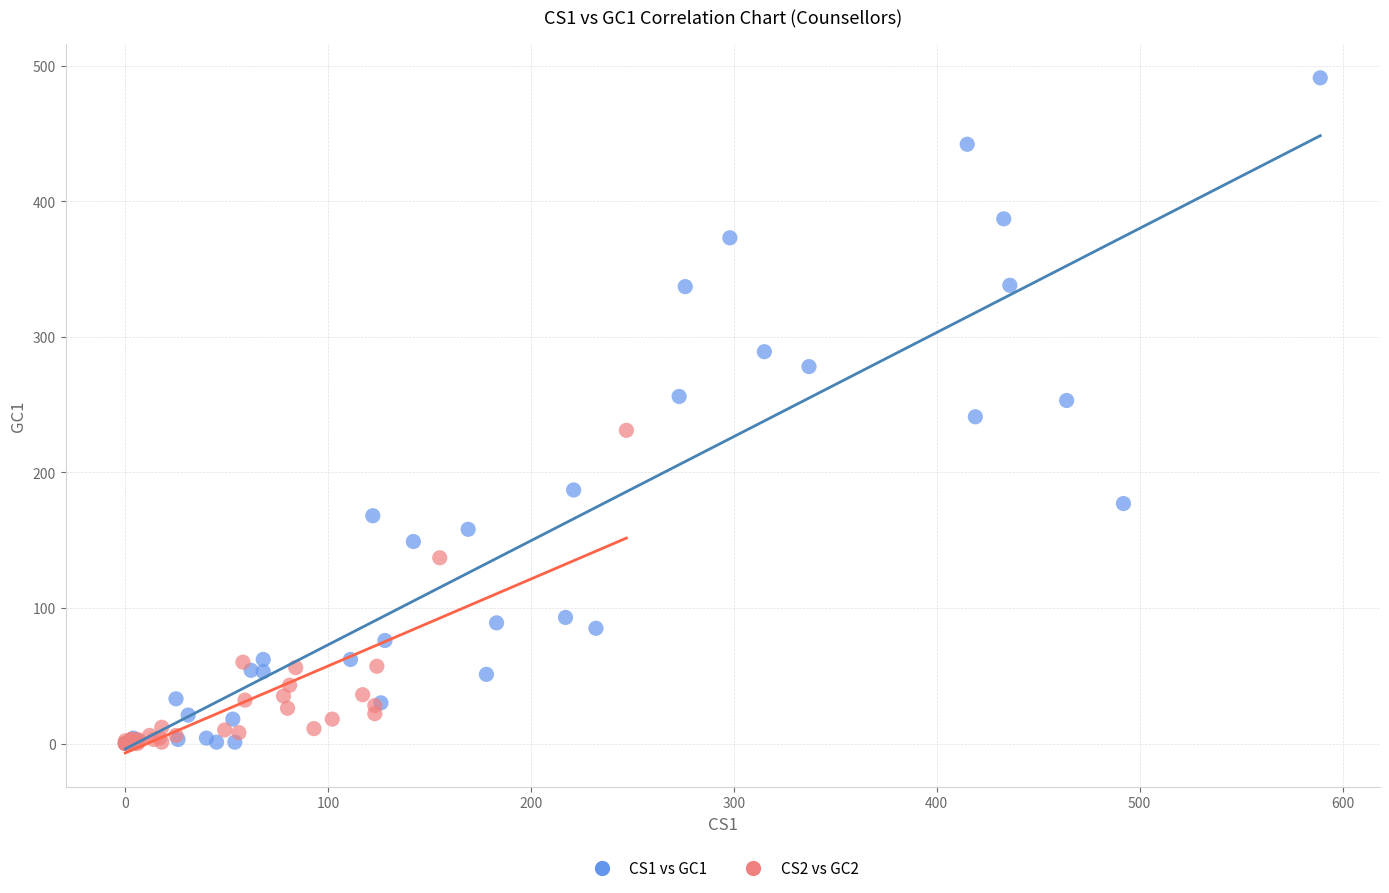

Which series reaches the maximum Y coordinate?

CS1 vs GC1